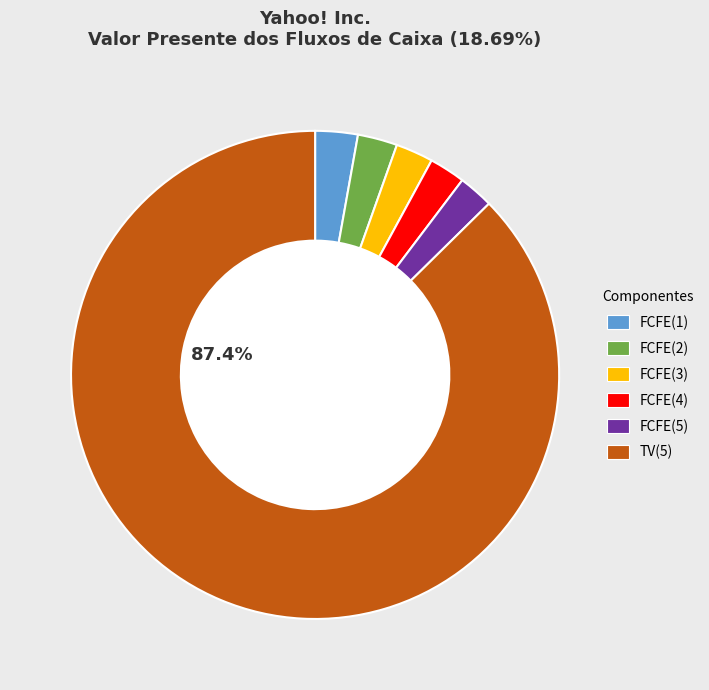

Is there a majority slice in this chart?

Yes